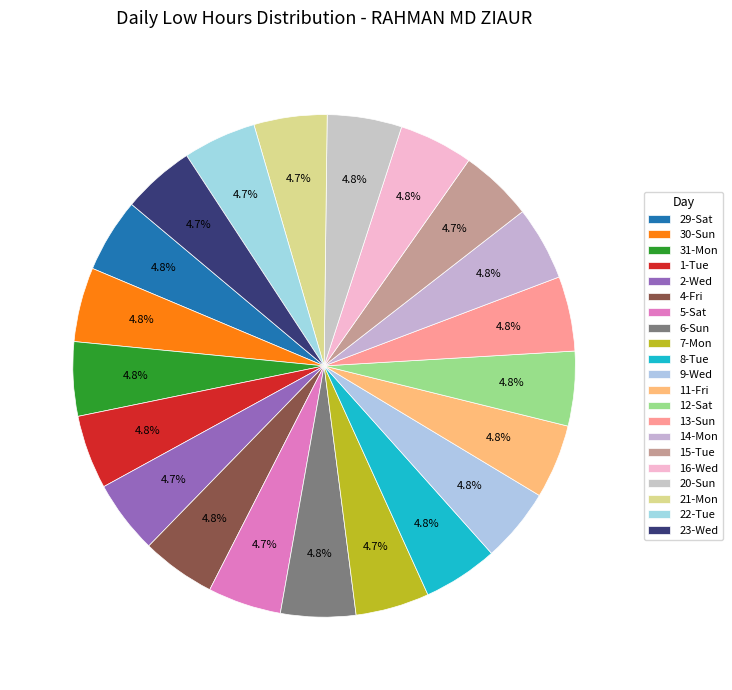

Count the number of slices in the pie.

21